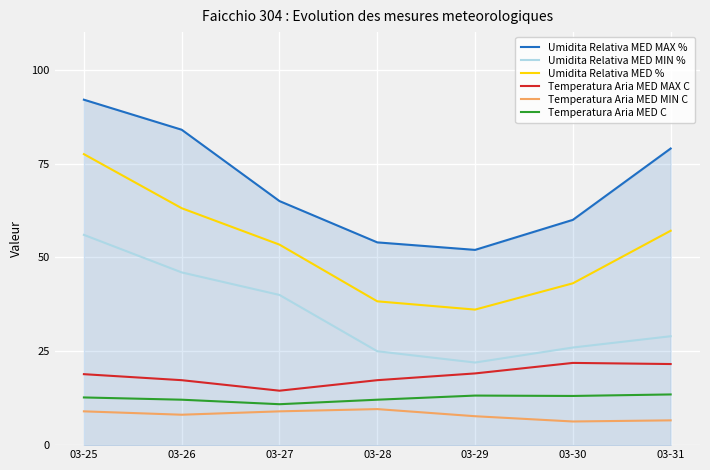

True or false: Umidita Relativa MED MIN % has more than 2 points higher than both neighbors.

False